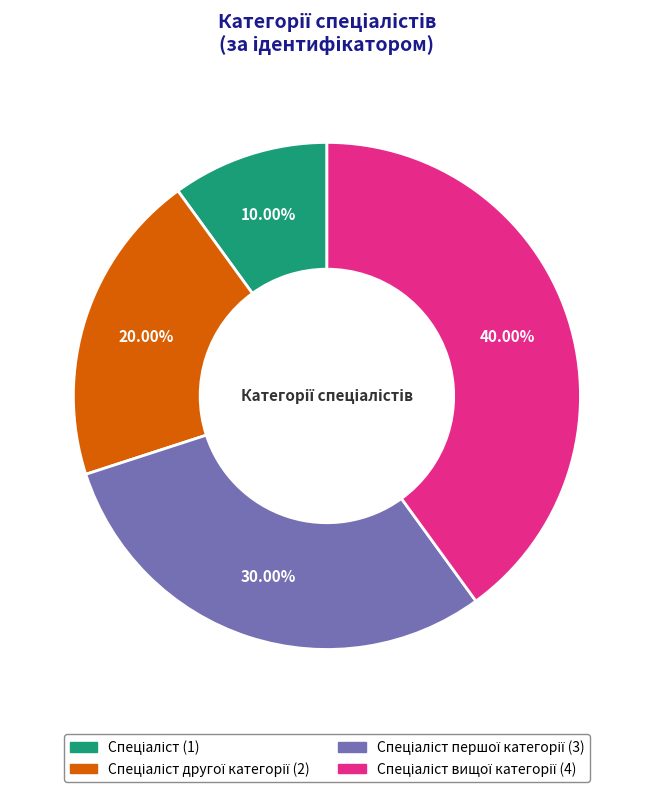

Is there a majority slice in this chart?

No